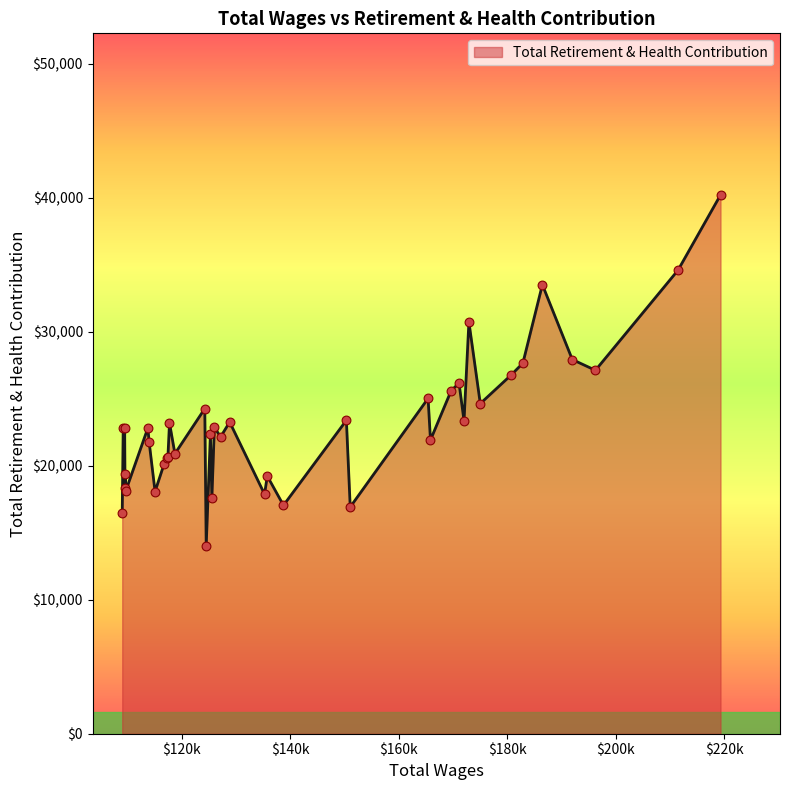

What is the greatest value displayed?

40196